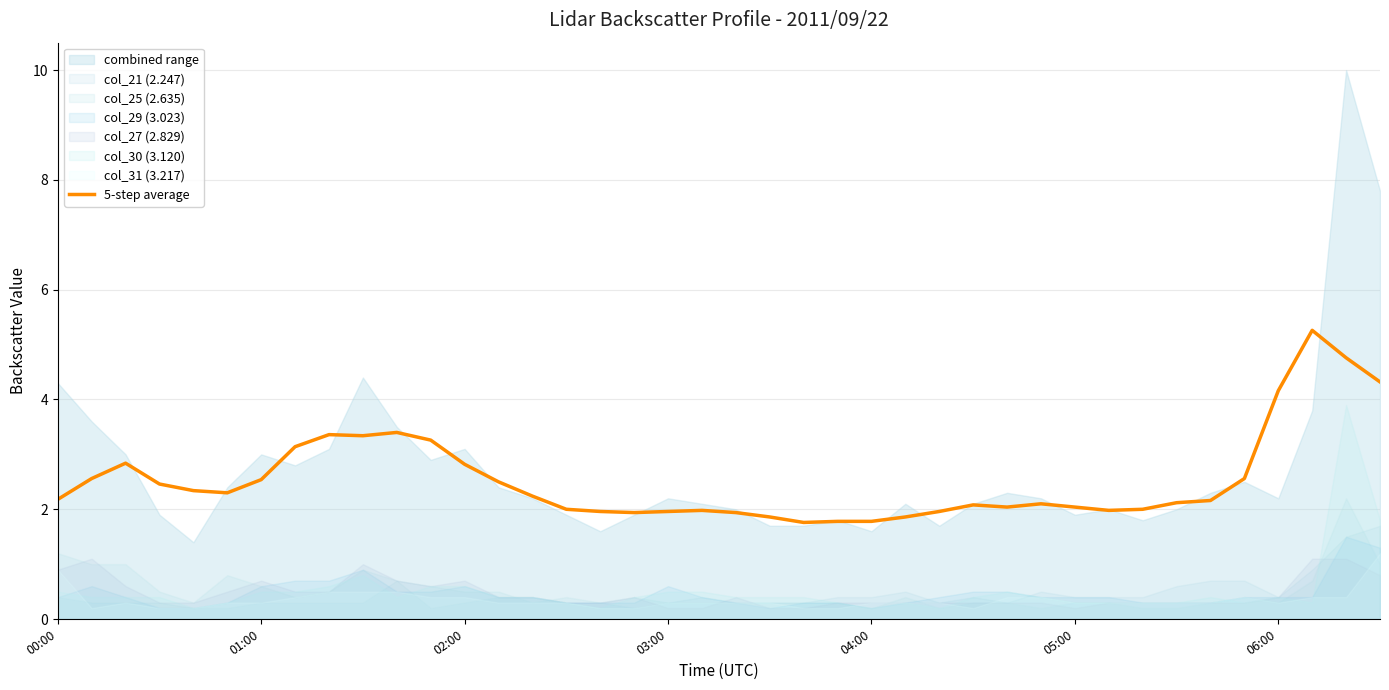

True or false: the data shows 2.0 at 7.

False